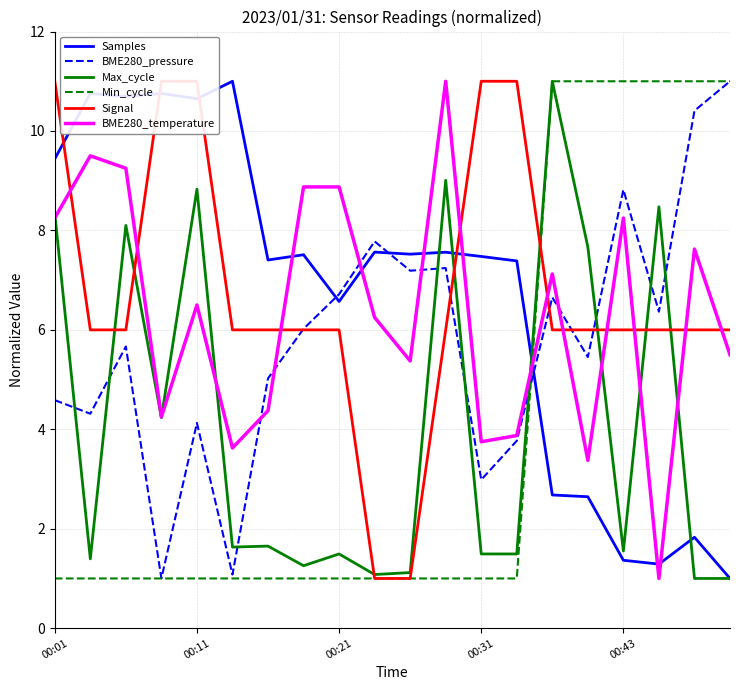

Which series ends up on top after the final intersection of BME280_temperature and Samples?

BME280_temperature